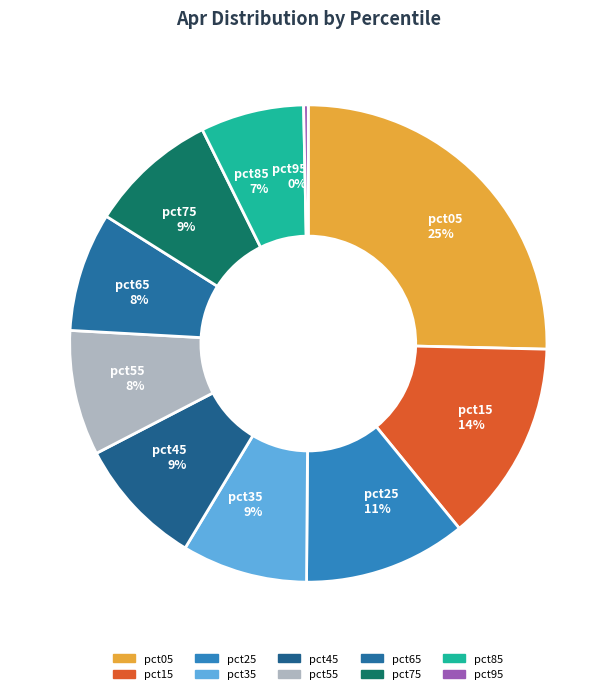

To the nearest percent, what is the average slice percentage?

10%